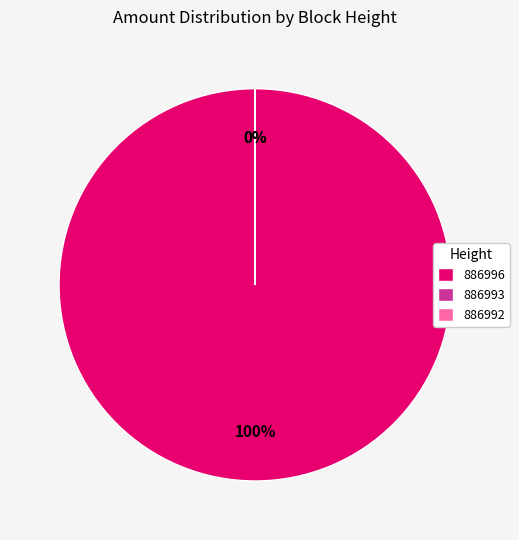

Is it true that 886993 is 0% of the pie?

True